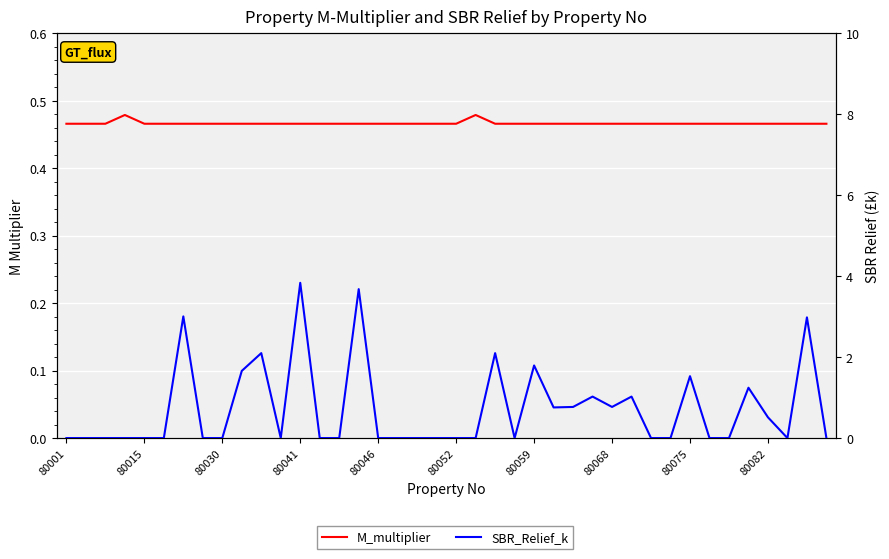

Which series has the largest range (max minus min)?

SBR_Relief_k